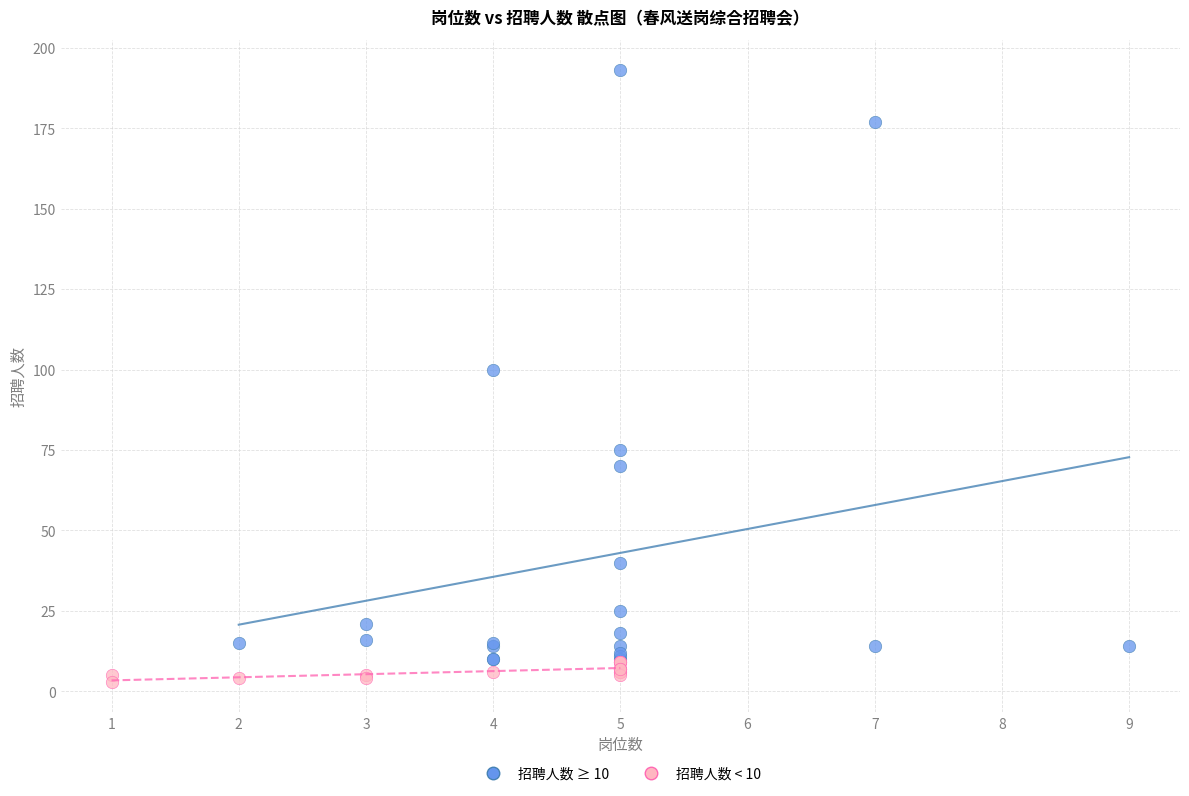

Which series contains the highest Y value?

招聘人数 ≥ 10